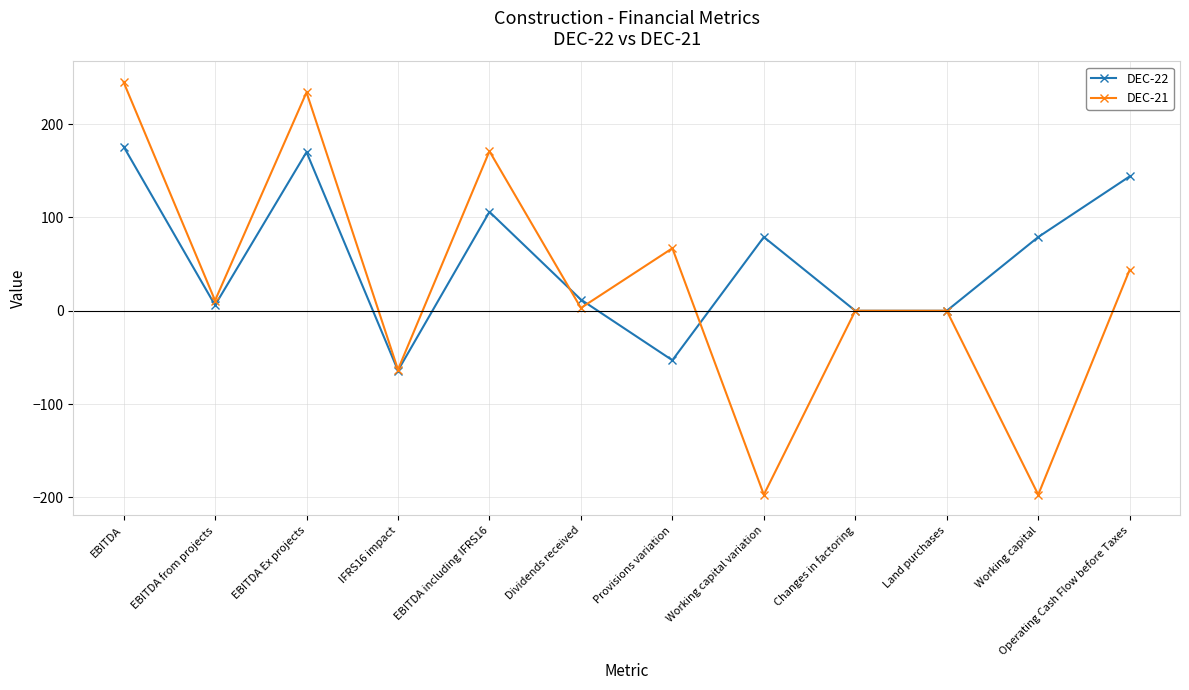

How many interior local valleys does the DEC-21 series have?

5